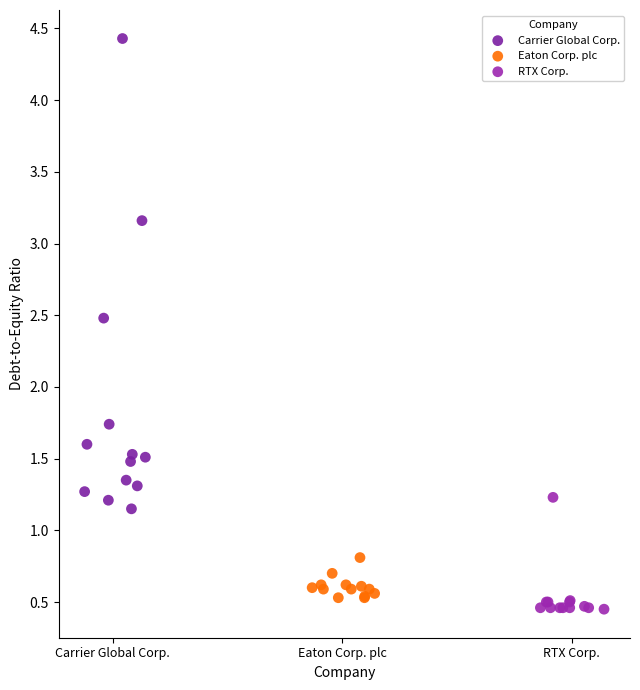

Which series reaches the minimum Y coordinate?

RTX Corp.